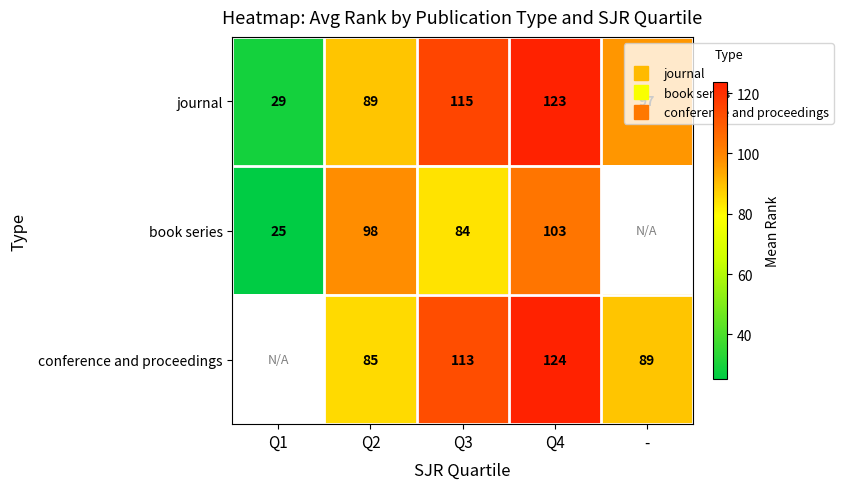

At which label does conference and proceedings first exceed 85?

Q2